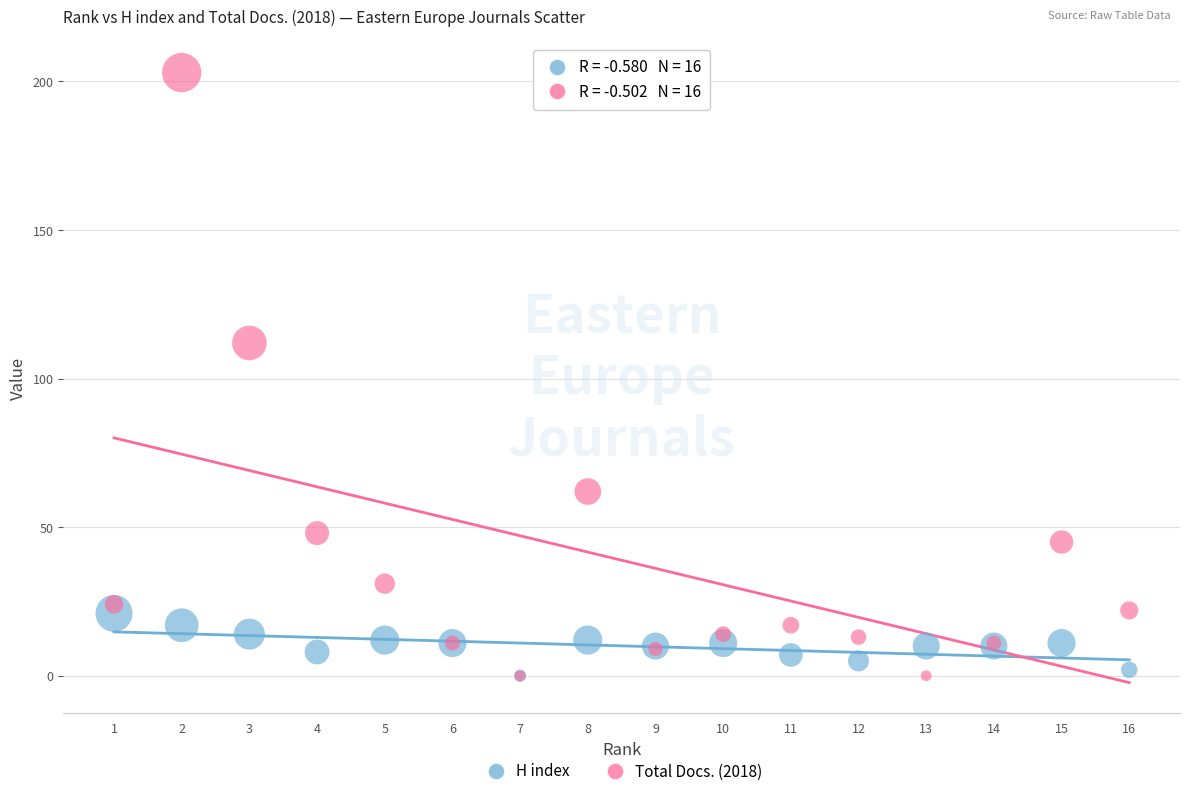

Across all series, what Y value is closest to 101?

112